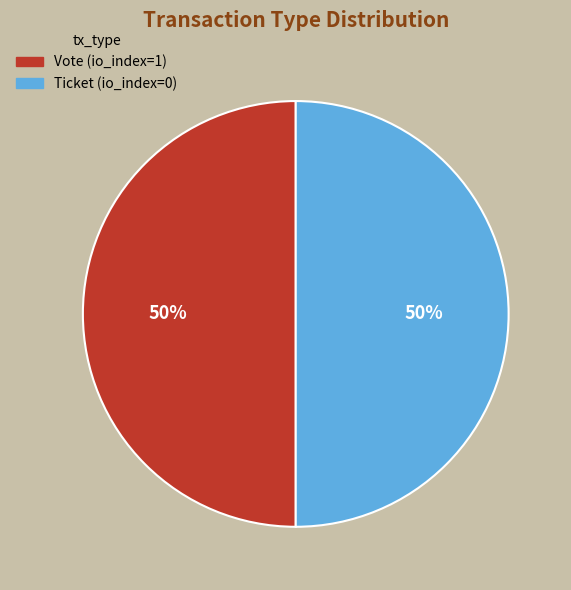

Is the sum of Ticket (io_index=0) and Vote (io_index=1) greater than half?

Yes